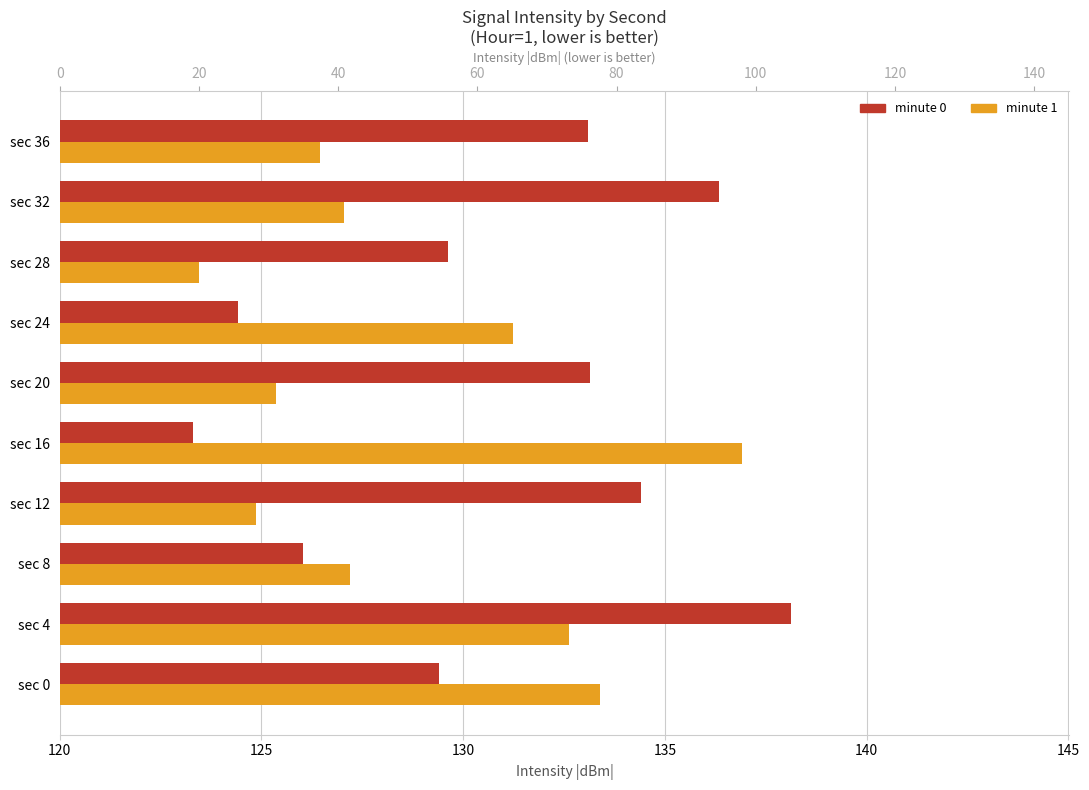

What is the approximate value of minute 1 at sec 8?

127.2